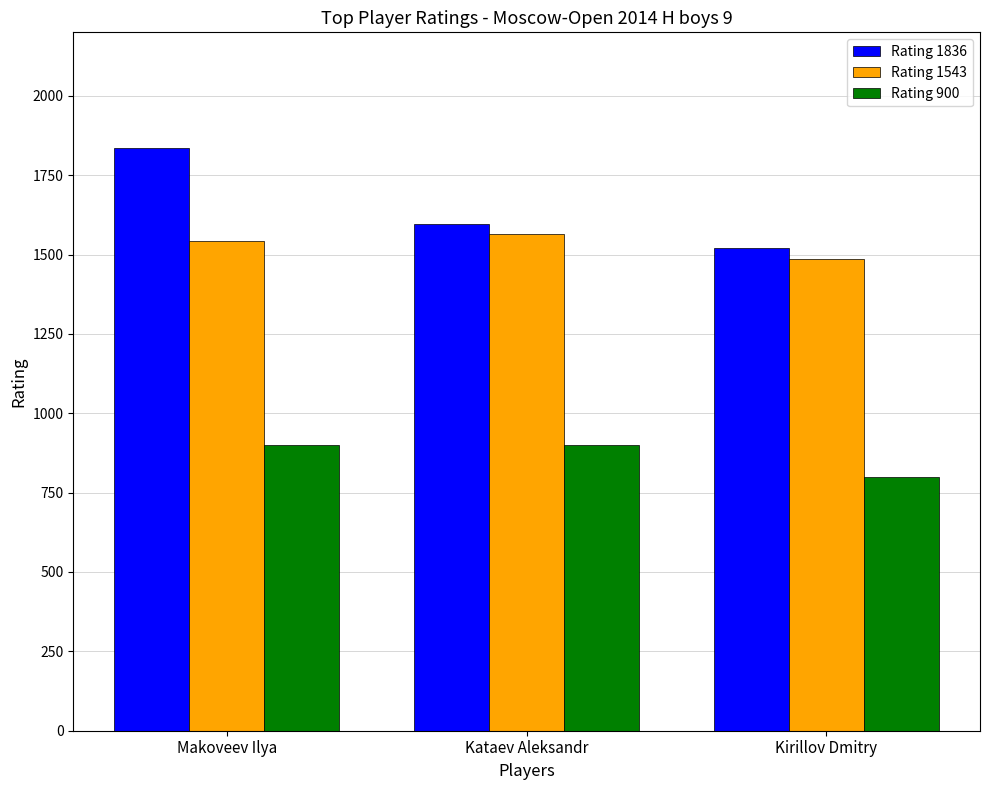

At which label does Rating 900 reach its minimum?

Kirillov Dmitry